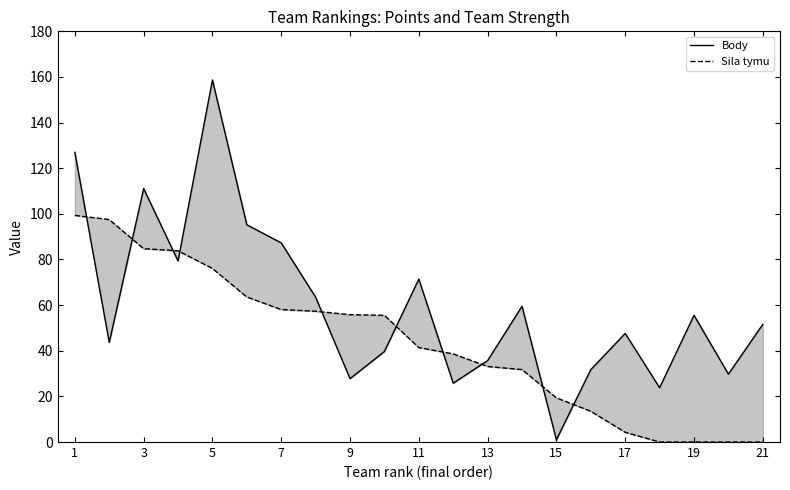

What is the lowest value of the Body series?

1.0